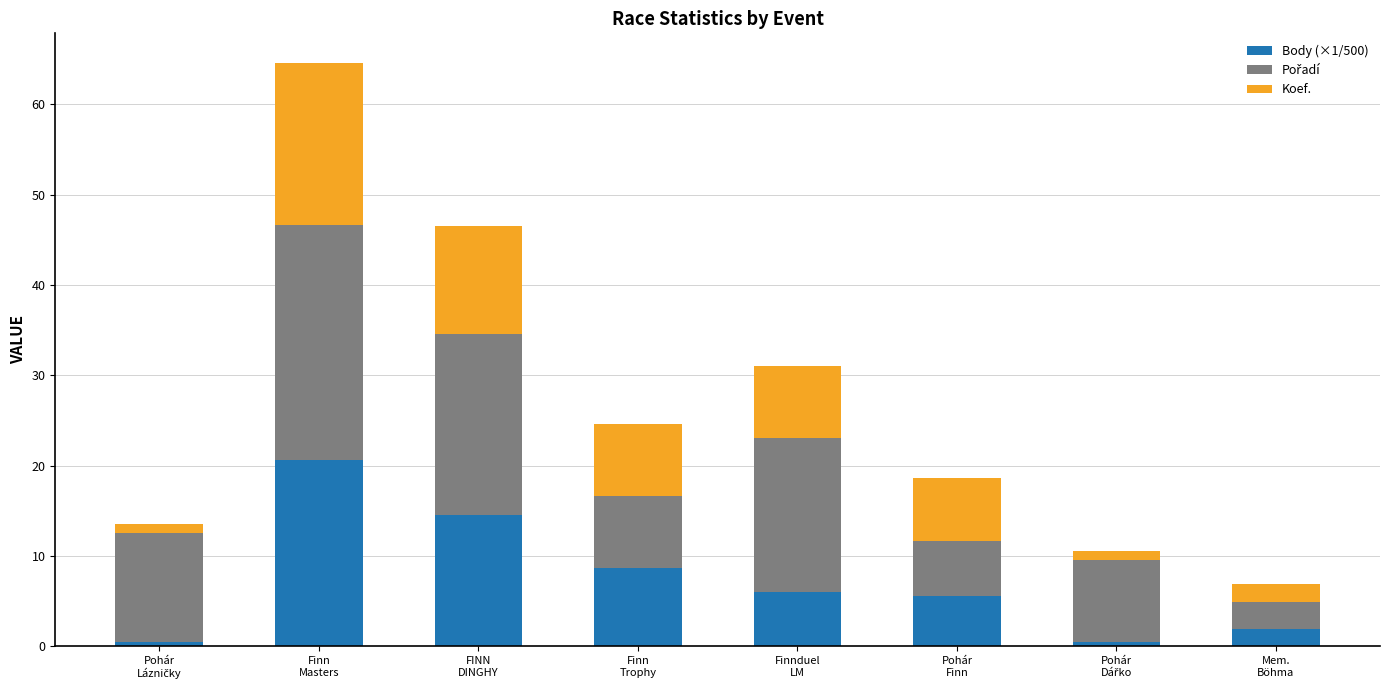

What is the difference between the maximum and minimum values in the Body (×1/500) series?

20.1